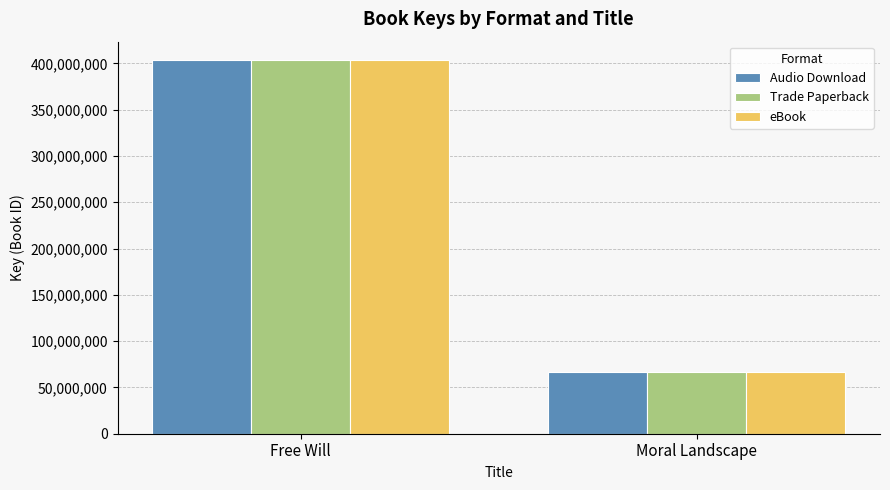

What is the label of the 2nd bar from the left?

Moral Landscape